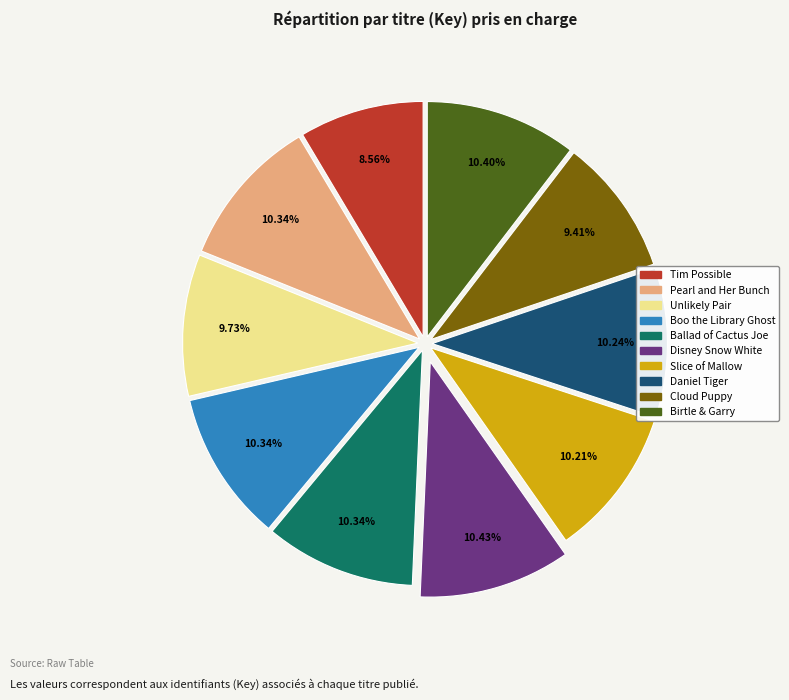

Does any single category account for the majority?

No